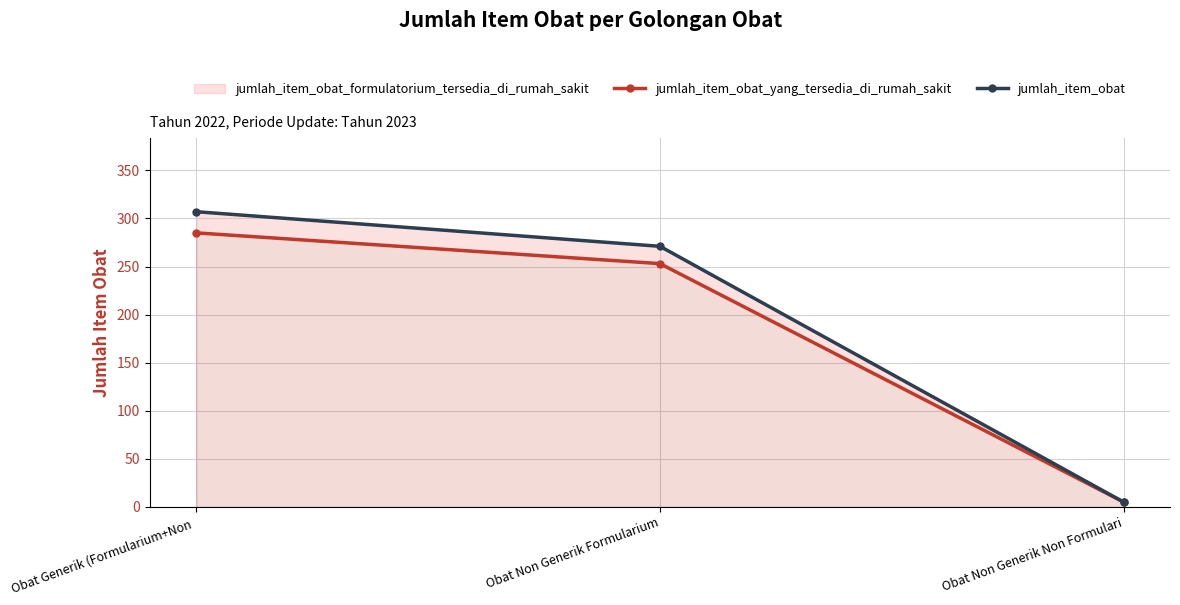

The value of jumlah_item_obat at Obat Non Generik Formularium is 469. True or false?

False